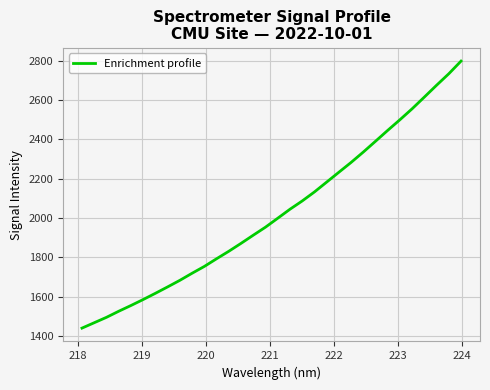

What is the minimum value shown in the chart?

1440.1